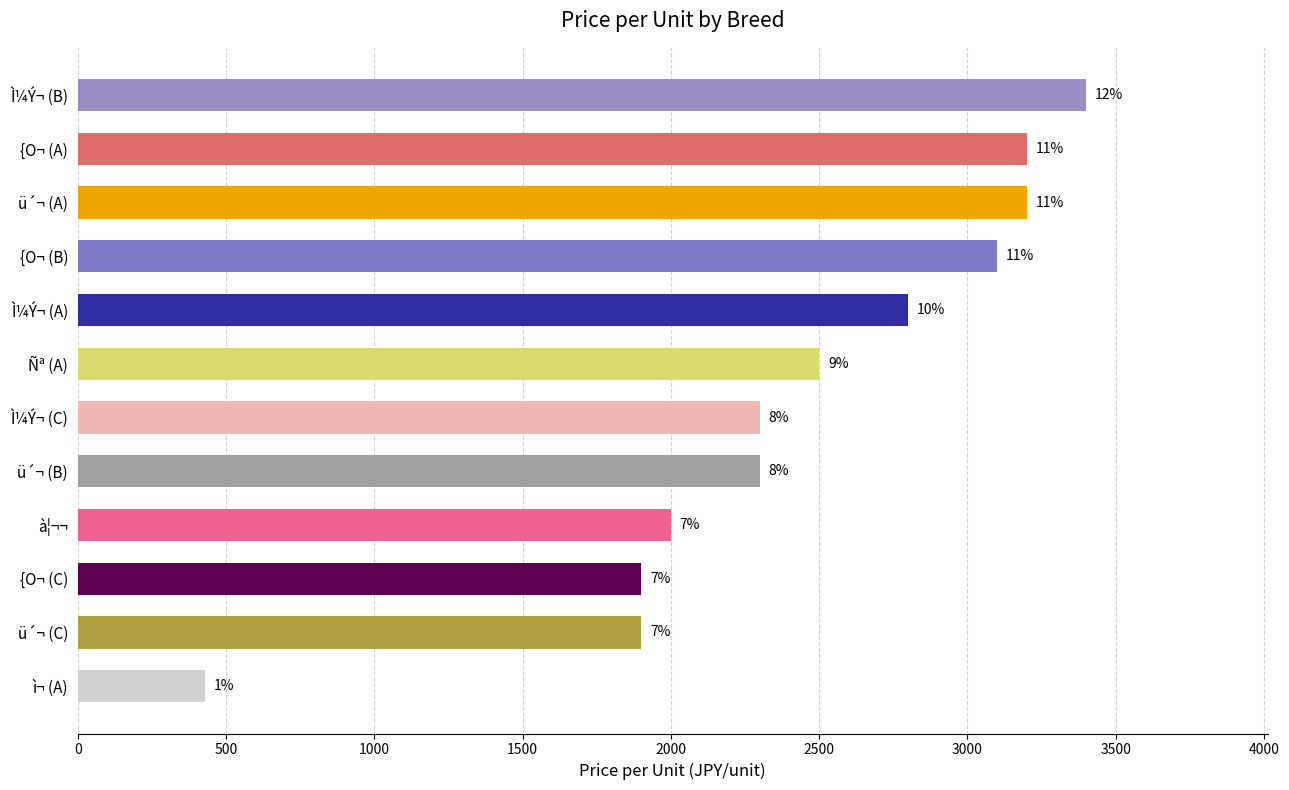

Are the bars horizontal?

Yes